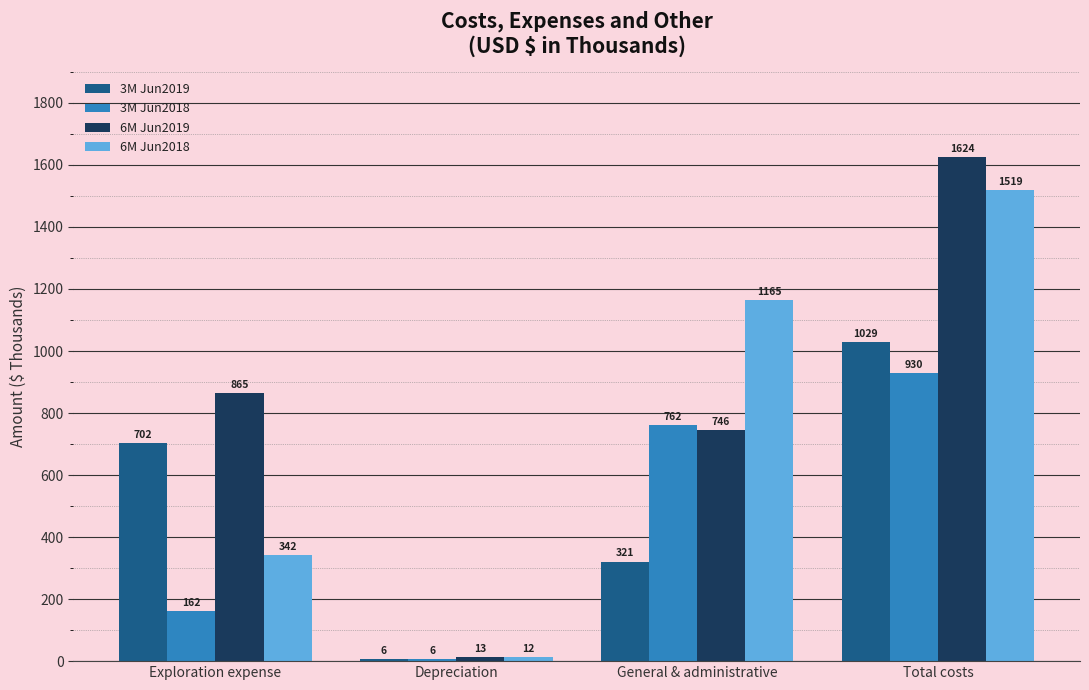

What is the sum of all 3M Jun2019 values?

2058